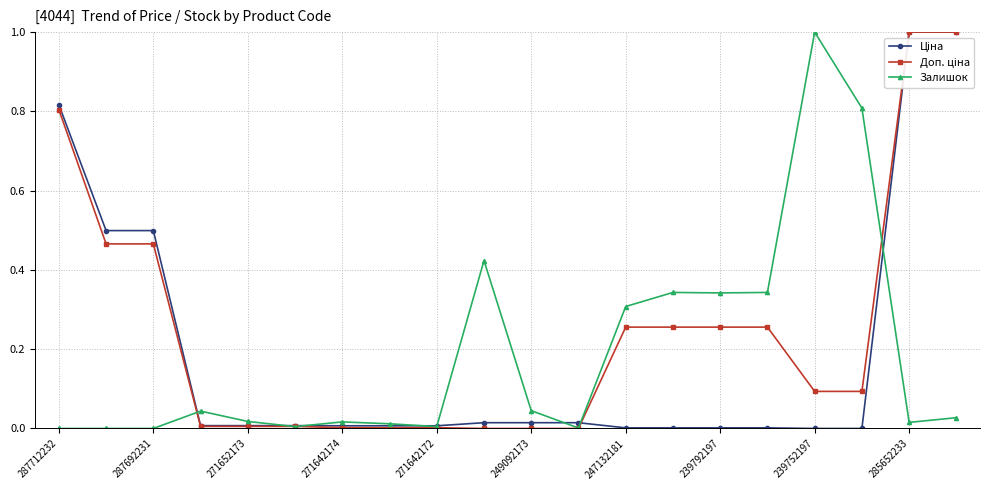

What is the maximum value for Залишок?

1.0